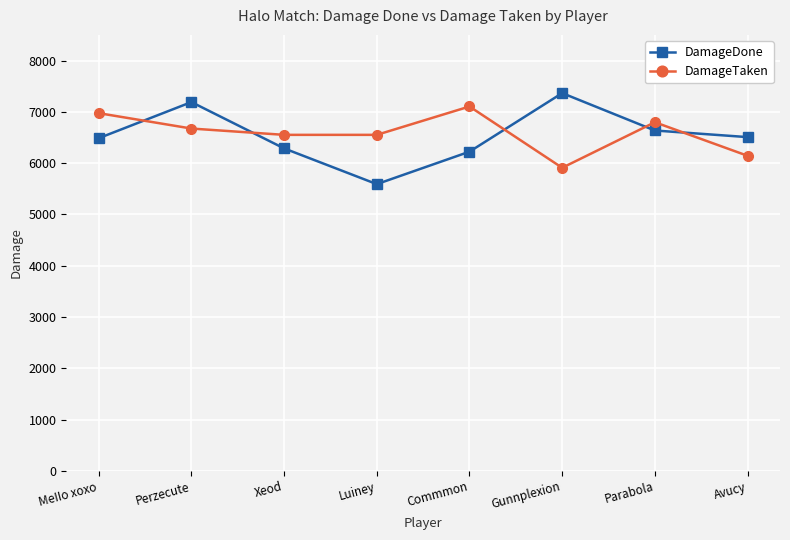

What is the total value across all series at Gunnplexion?

13274